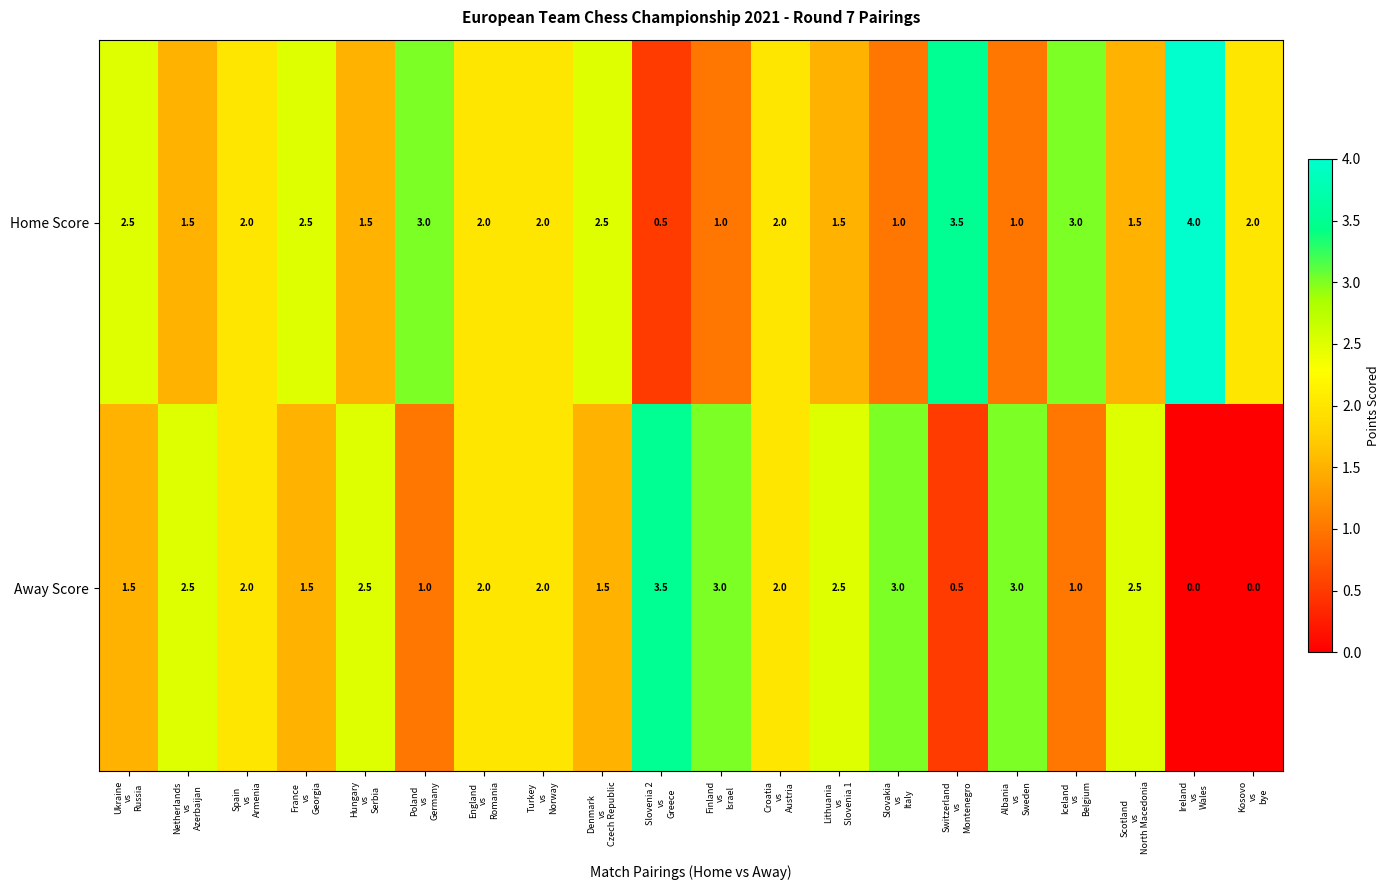

List the series in order of their peak value, lowest first.

Away Score, Home Score